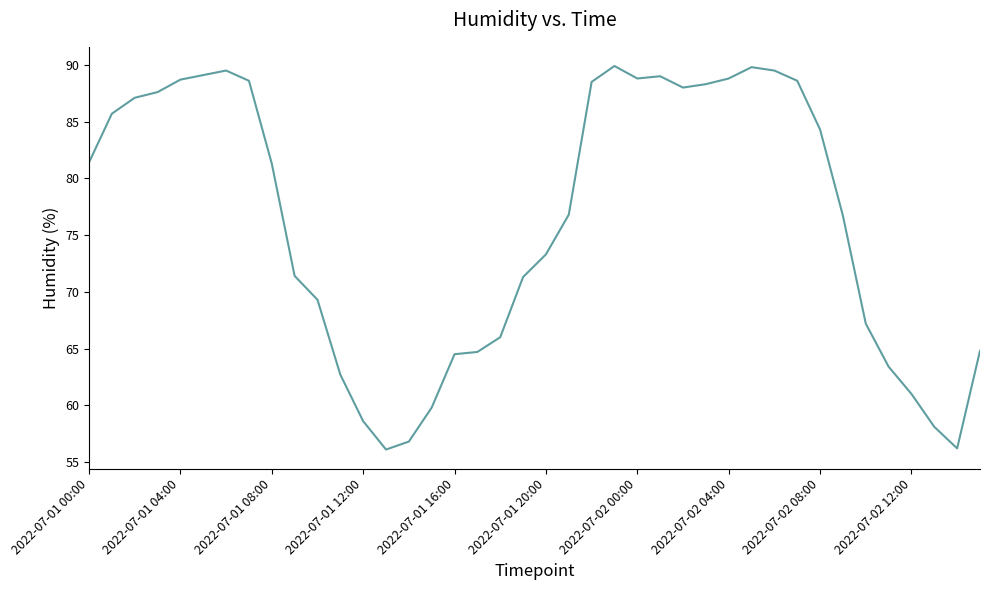

How many lines are shown in the chart?

1